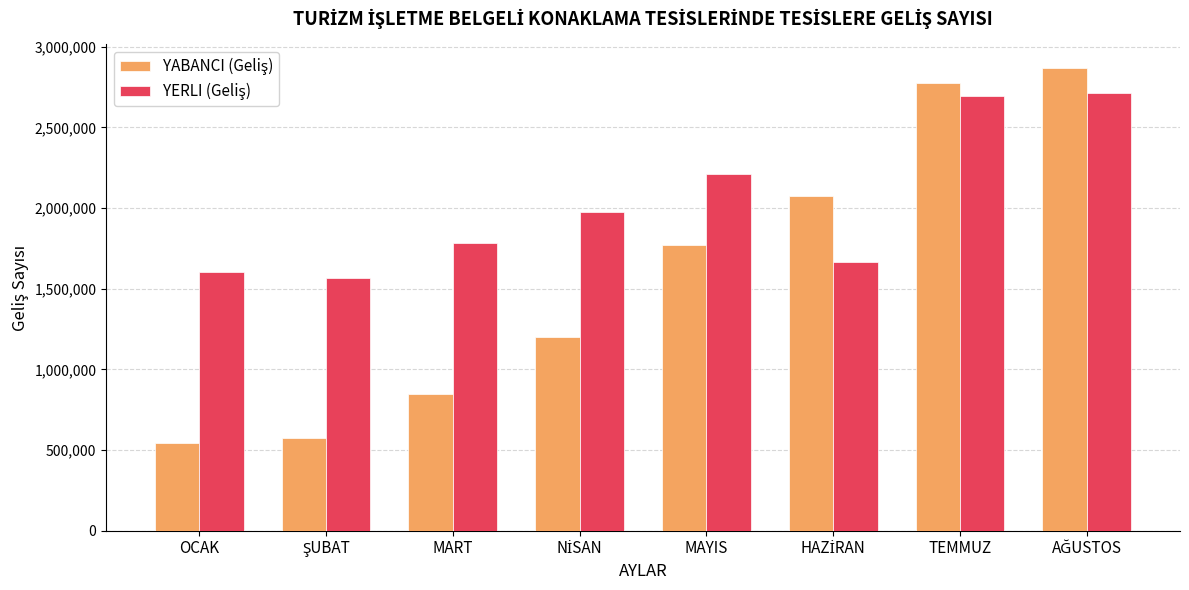

How many data points does each series have?

8